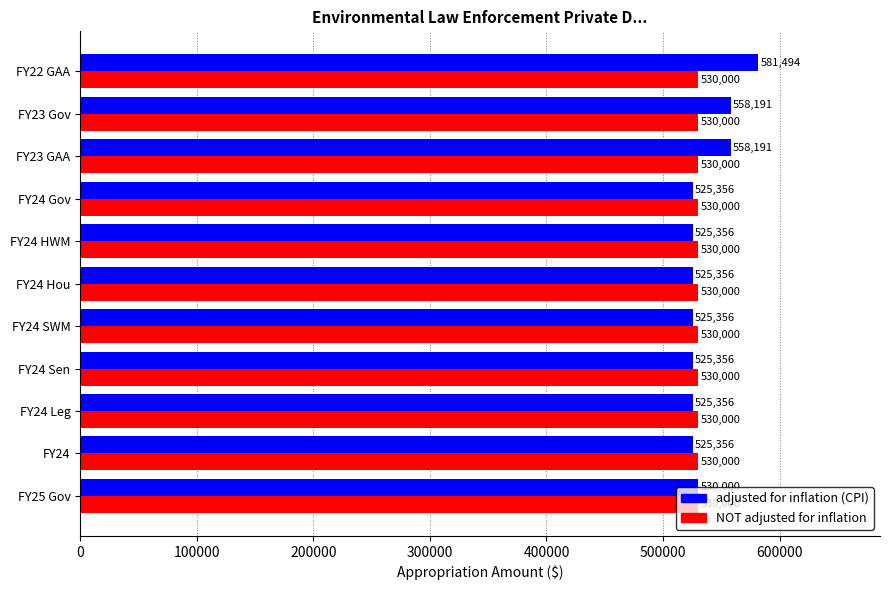

What is the total value across all series at FY22 GAA?

1111494